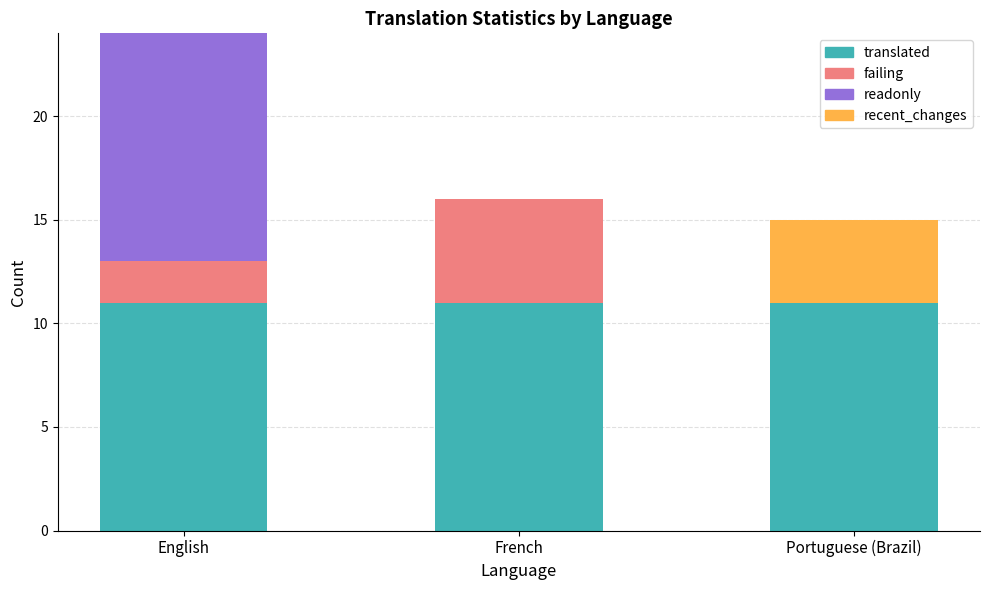

The value of translated at English is 18. True or false?

False